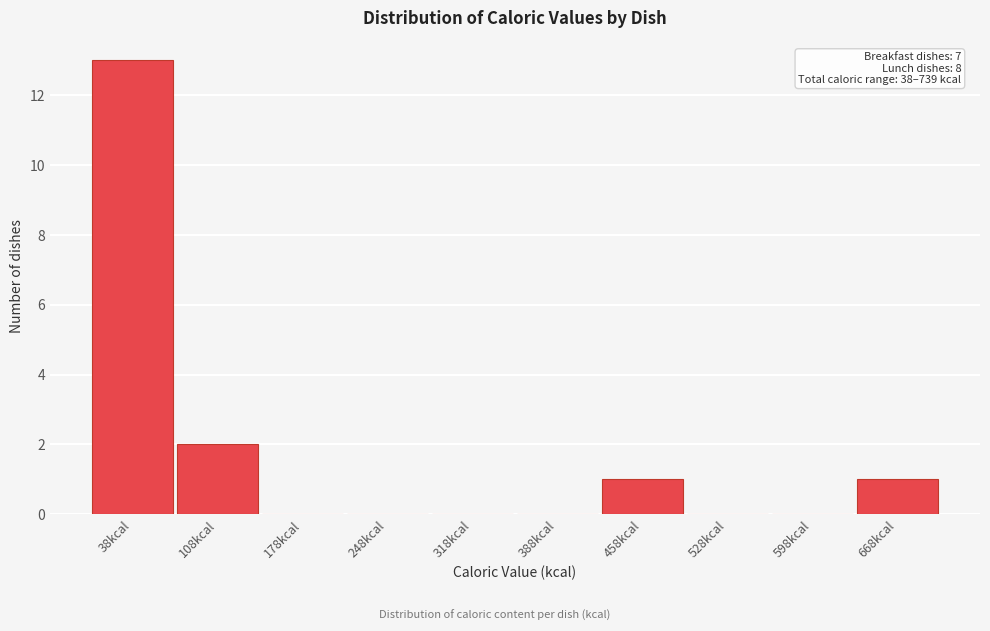

Reading left to right, what are all the values shown in this chart?

38kcal=13	108kcal=2	178kcal=0	248kcal=0	318kcal=0	388kcal=0	458kcal=1	528kcal=0	598kcal=0	668kcal=1